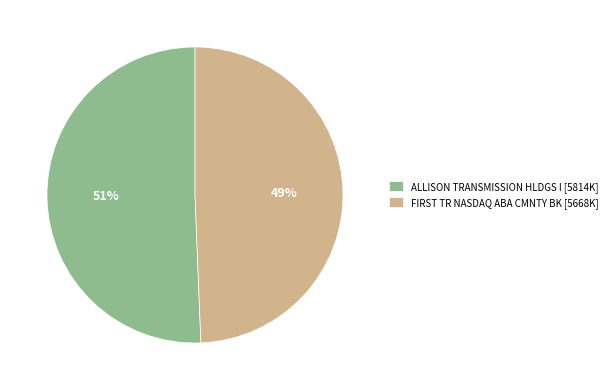

True or false: ALLISON TRANSMISSION HLDGS I accounts for 51% of the total.

True